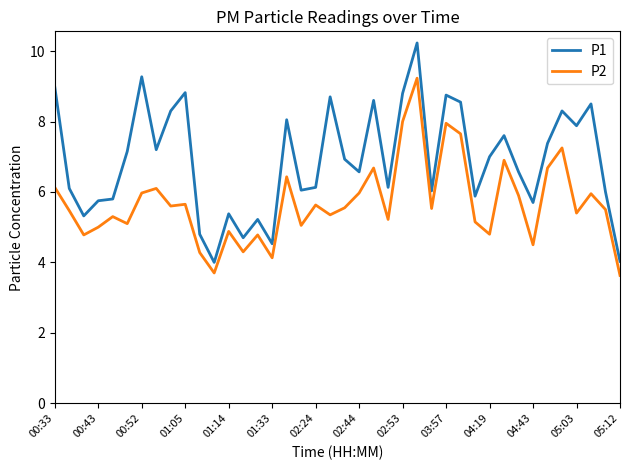

True or false: P1 and P2 intersect in this chart.

False